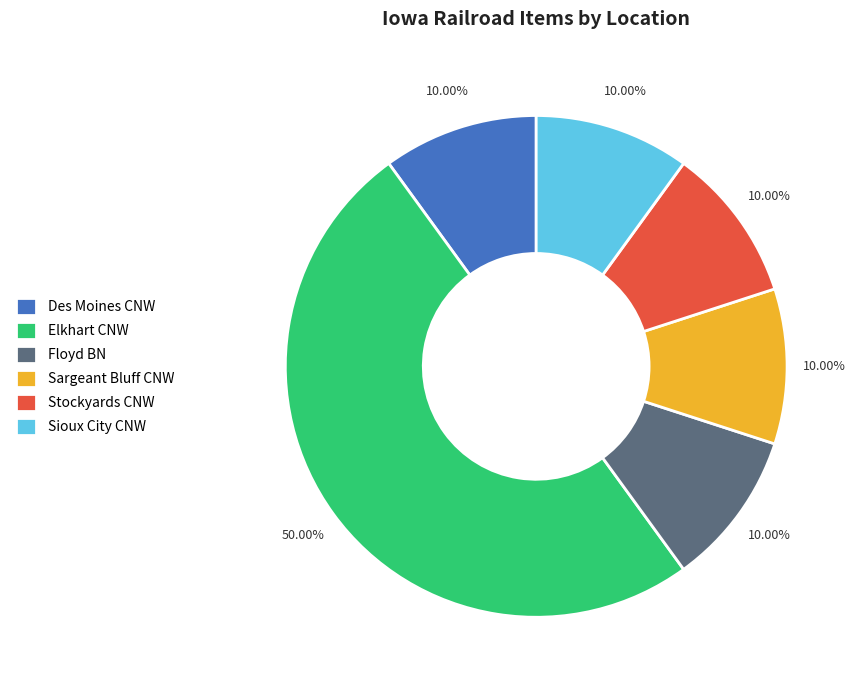

Which category has the biggest portion of the pie?

Elkhart CNW